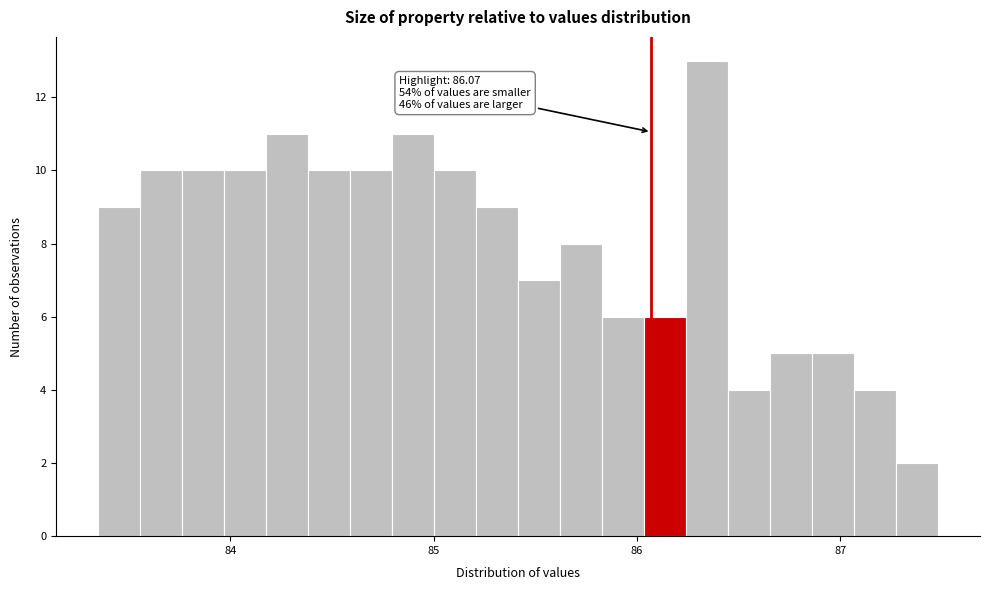

Read against the x-axis, roughly where is the centre of the tallest bar?

86.3